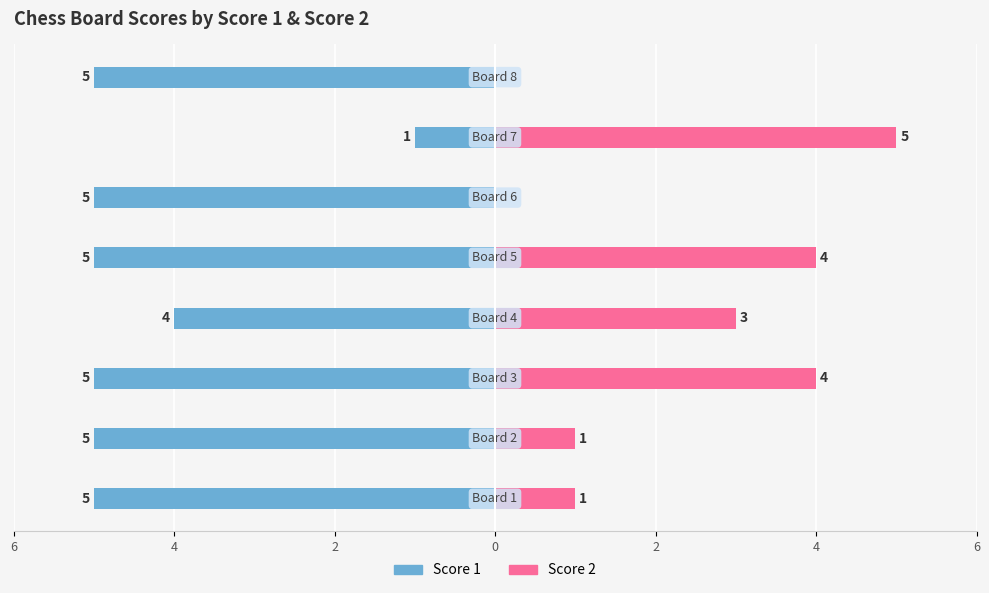

How many groups of bars are there?

8